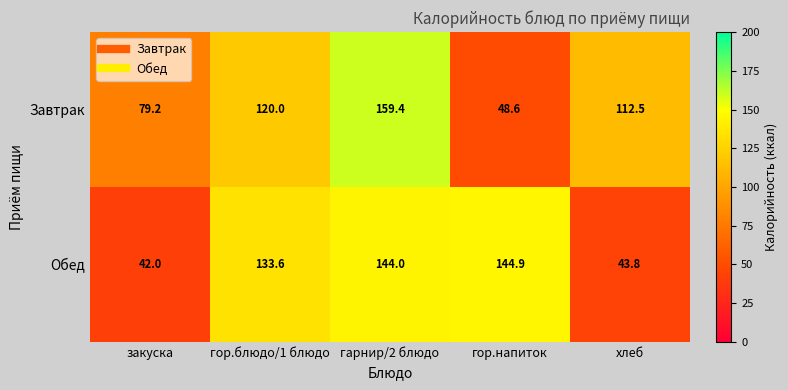

True or false: Обед has a value of 133.6 at гор.блюдо/1 блюдо.

True